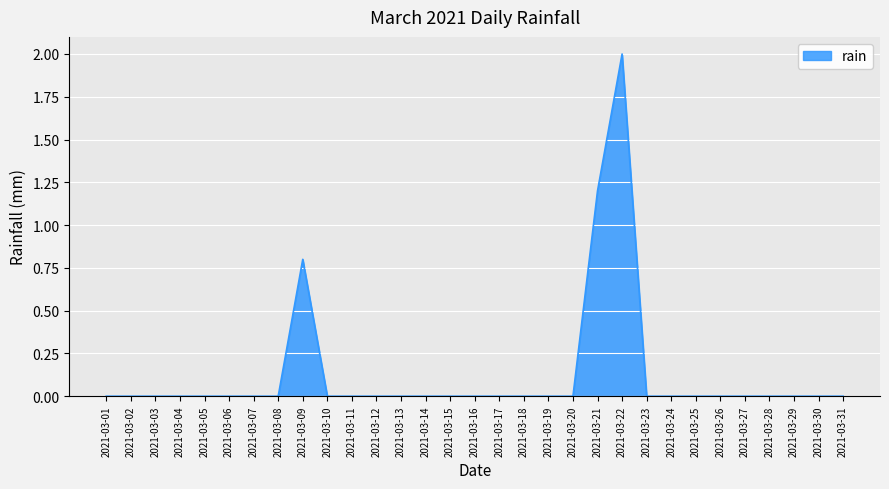

True or false: the data shows 0.0 at 2021-03-15.

True